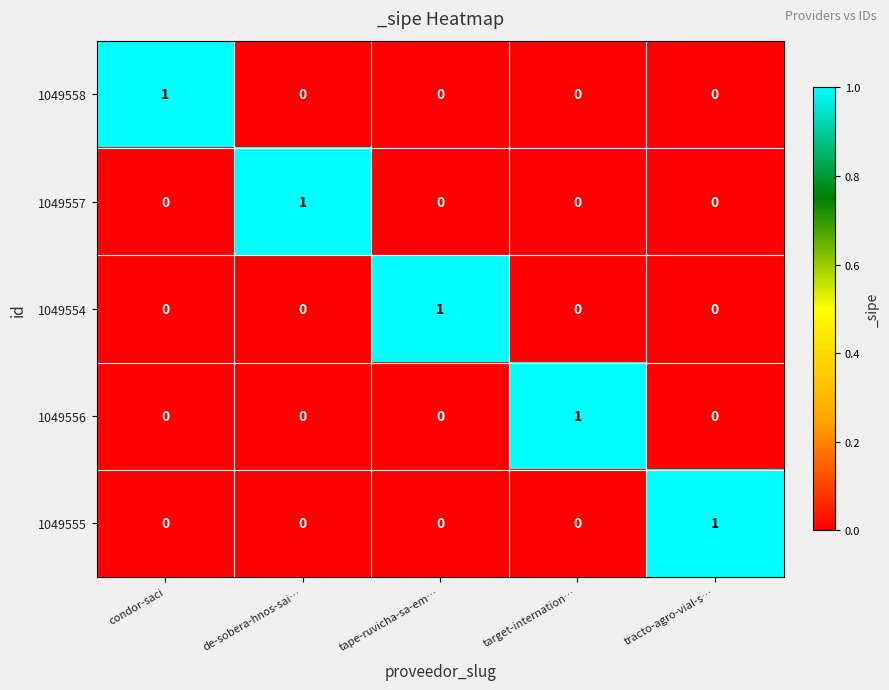

Reading left to right, extract all data points from this chart.

1049558: 1	0	0	0	0
1049557: 0	1	0	0	0
1049554: 0	0	1	0	0
1049556: 0	0	0	1	0
1049555: 0	0	0	0	1